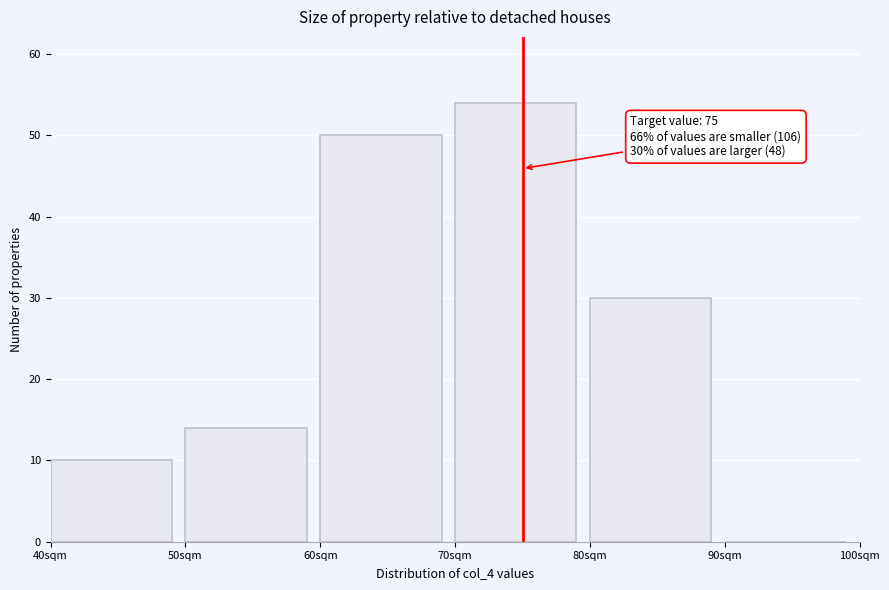

Which range on the x-axis has the tallest bar?

70 to 80